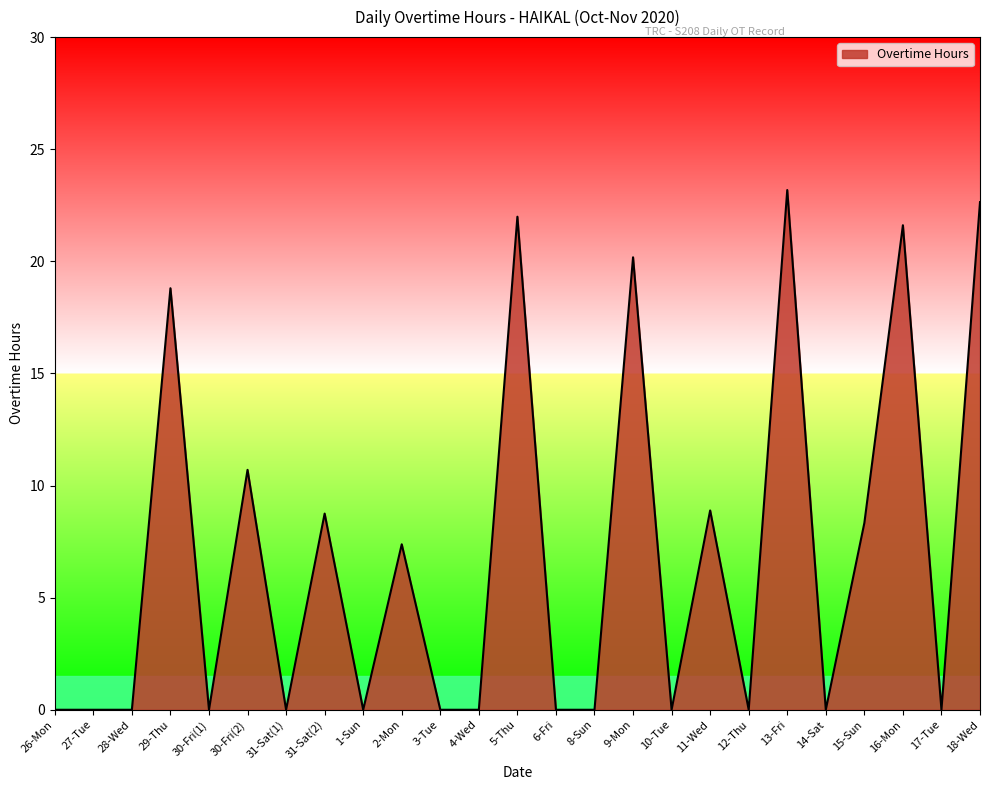

Reading left to right, extract all data points from this chart.

0.0	0.0	0.0	18.8	0.0	10.7	0.0	8.8	0.0	7.4	0.0	0.0	22.0	0.0	0.0	20.2	0.0	8.9	0.0	23.2	0.0	8.3	21.6	0.0	22.6